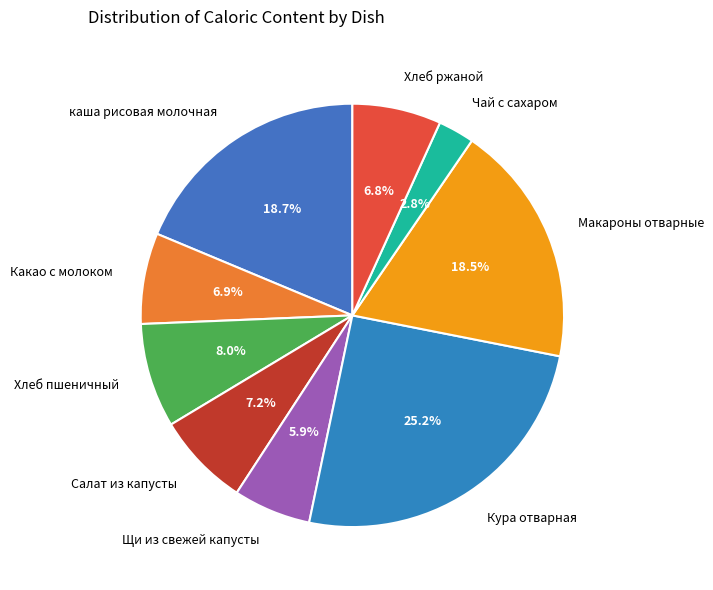

Combined, do Салат из капусты and Хлеб ржаной account for over 50%?

No